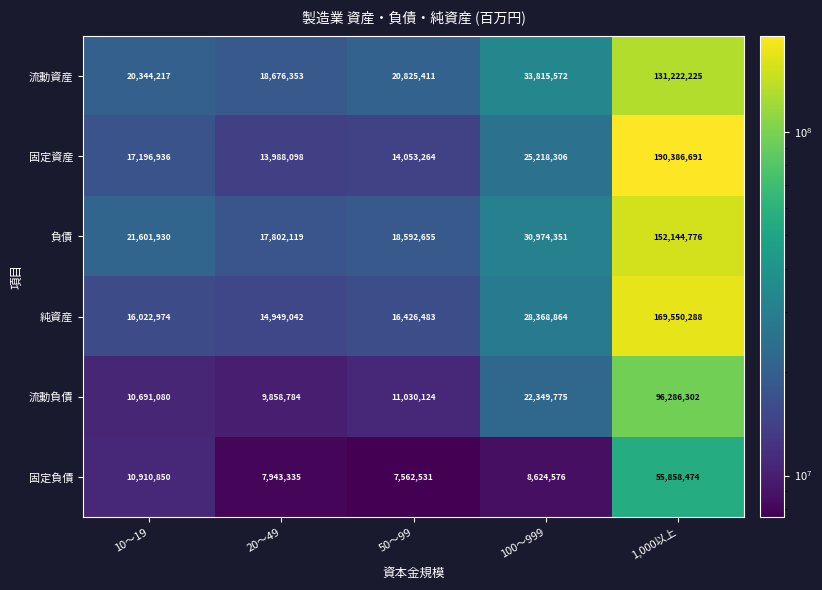

At which category is the sum across all series the highest?

1,000以上